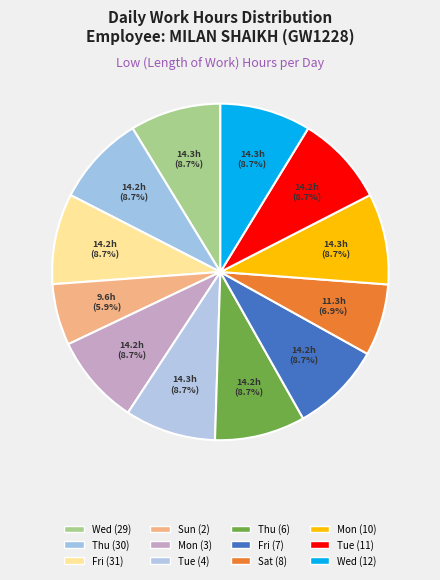

Rank the categories by value from lowest to highest.

Sun (2), Sat (8), Mon (3), Thu (6), Fri (31), Tue (11), Thu (30), Fri (7), Wed (29), Tue (4), Mon (10), Wed (12)